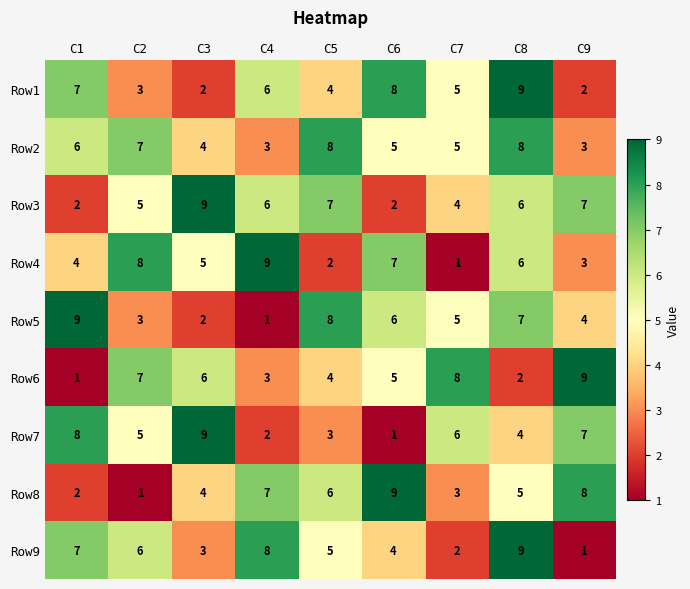

What is the maximum value for Row2?

8